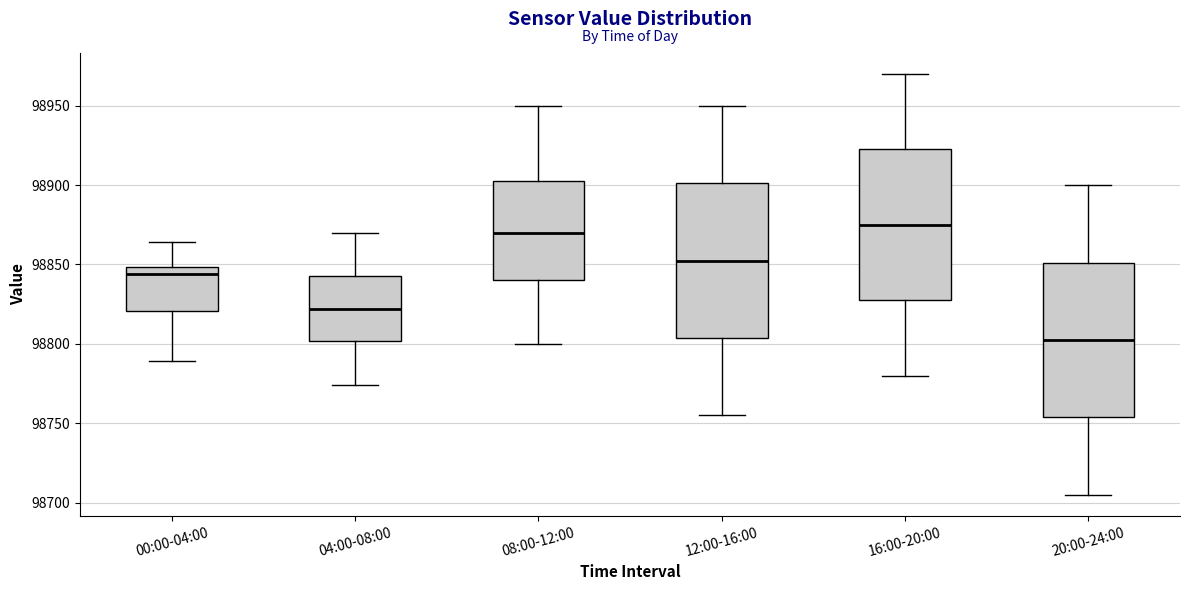

Where does the upper whisker of the box for 04:00-08:00 end on the y-axis? The values are not printed on the chart, so give them approximately, as read against the axis.

98870